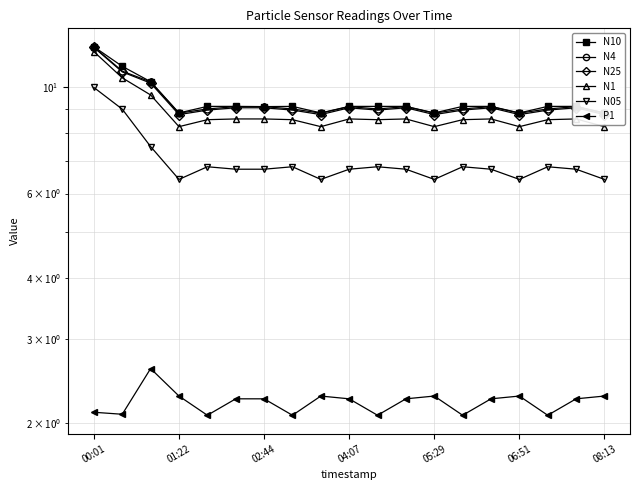

Which series has the largest range (max minus min)?

N1